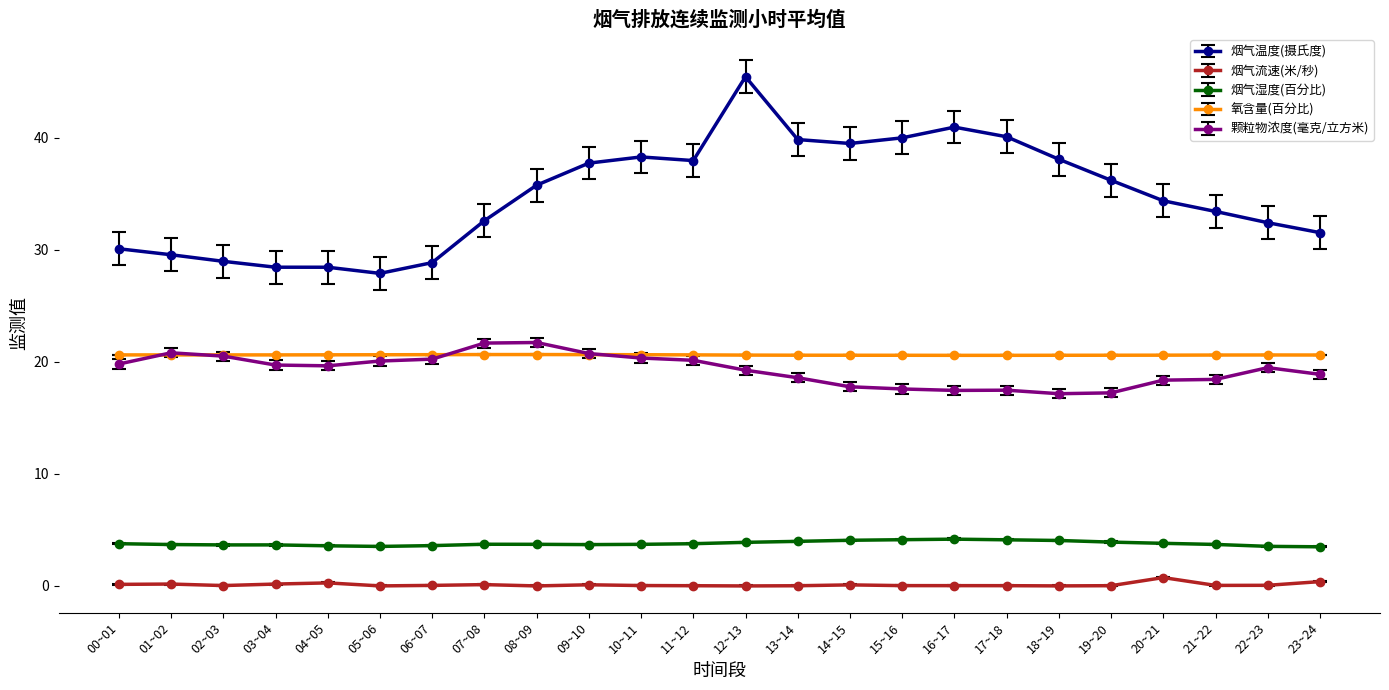

True or false: 烟气湿度(百分比) and 烟气温度(摄氏度) intersect in this chart.

False